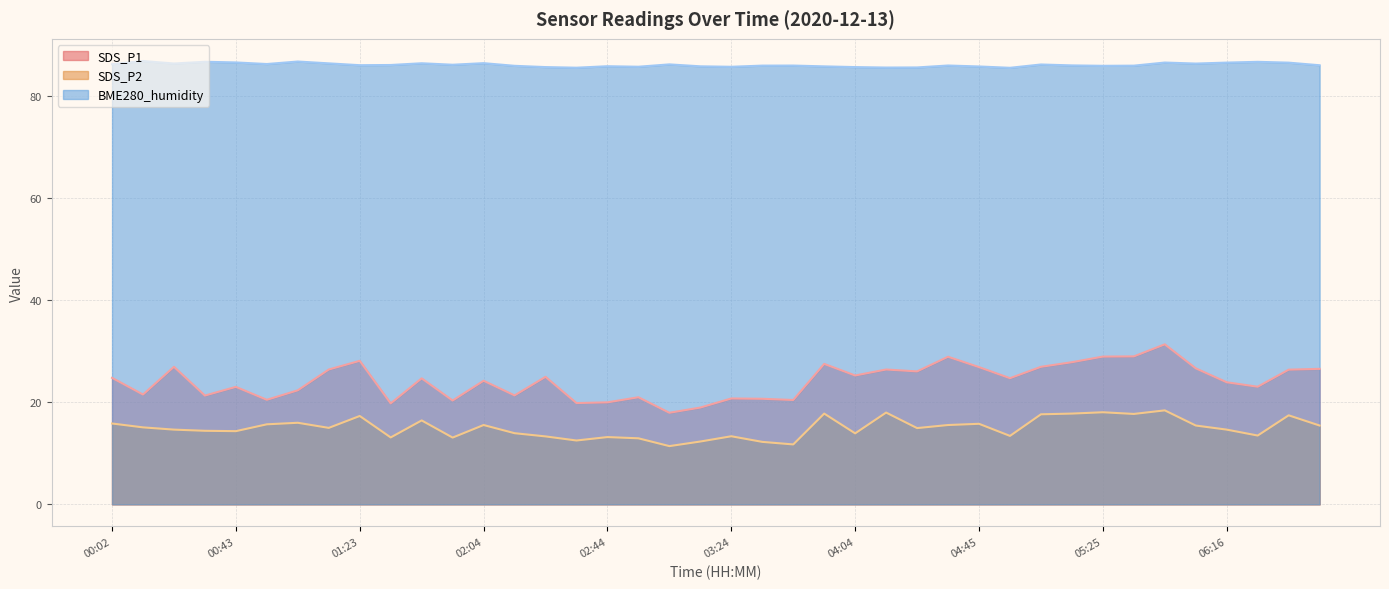

Is it true that BME280_humidity equals 118.9 at 02:04?

False